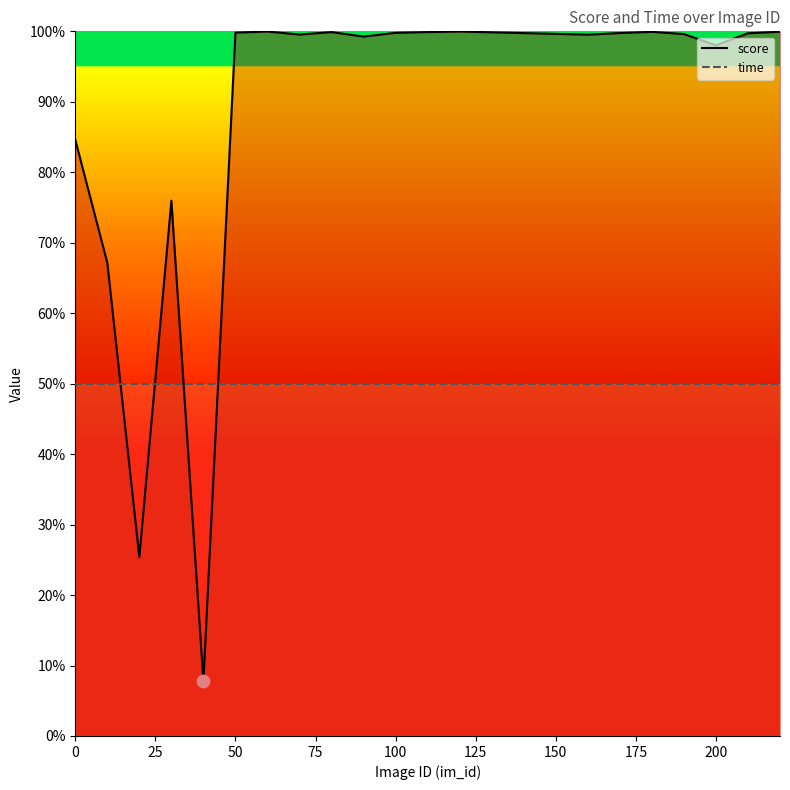

Which series contains the highest Y value?

score_line